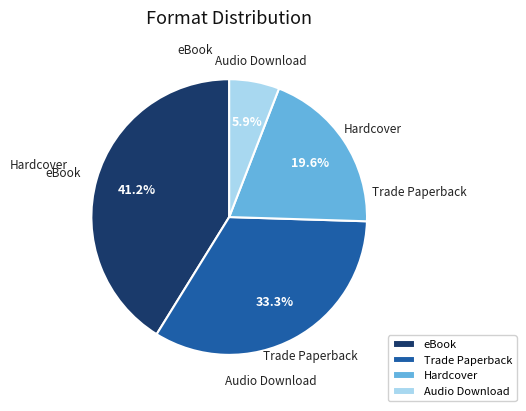

Approximately how many times larger is the value at Trade Paperback compared to eBook?

0.8